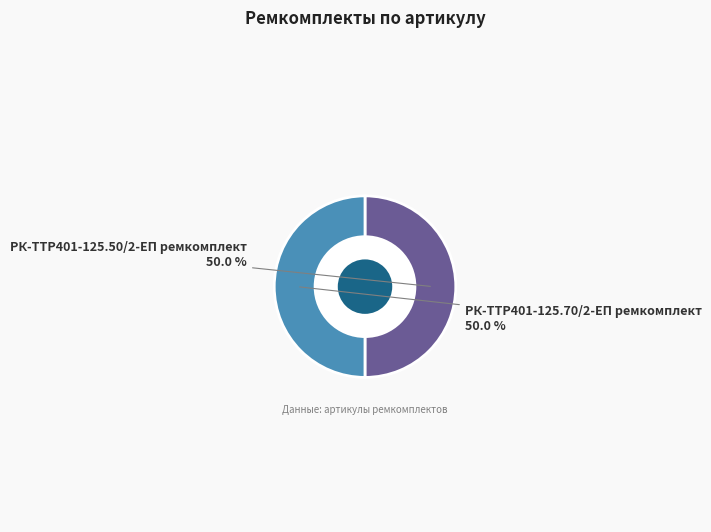

How many slices are in this pie chart?

2